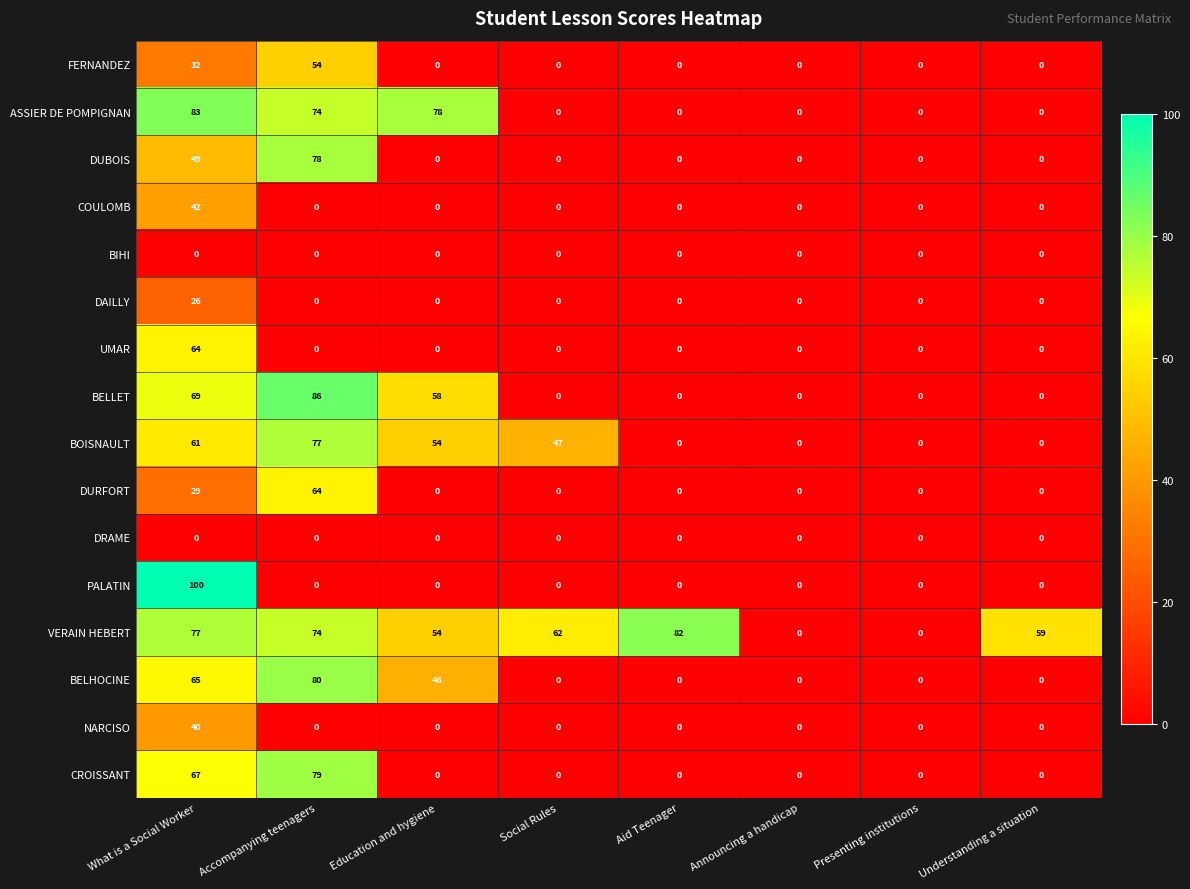

What is the maximum value for DUBOIS?

78